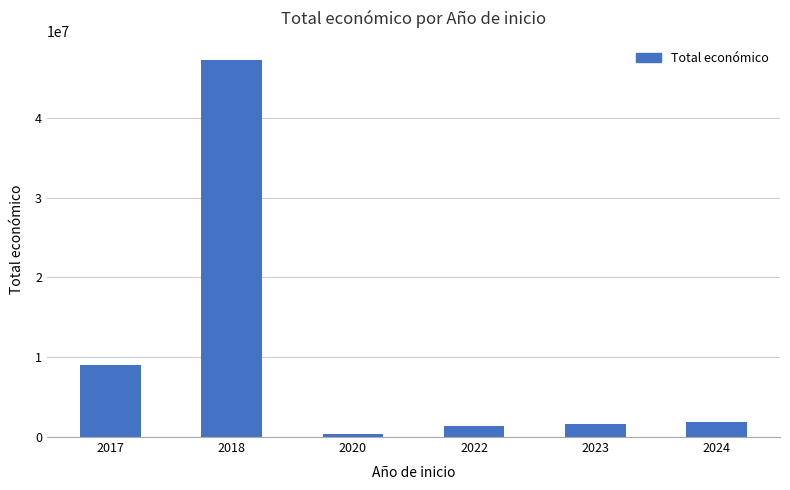

What is the value of the 6th bar from the left?

1874280